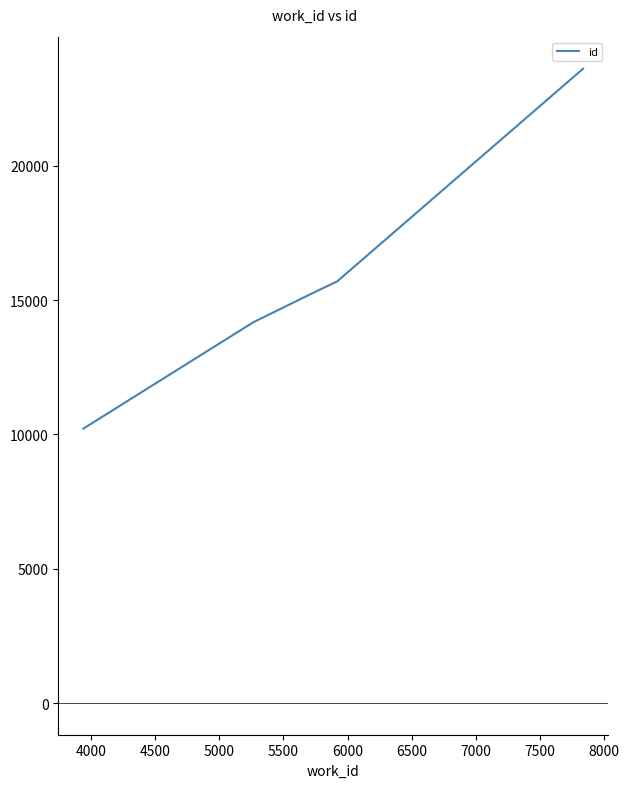

What is the minimum value shown in the chart?

10220